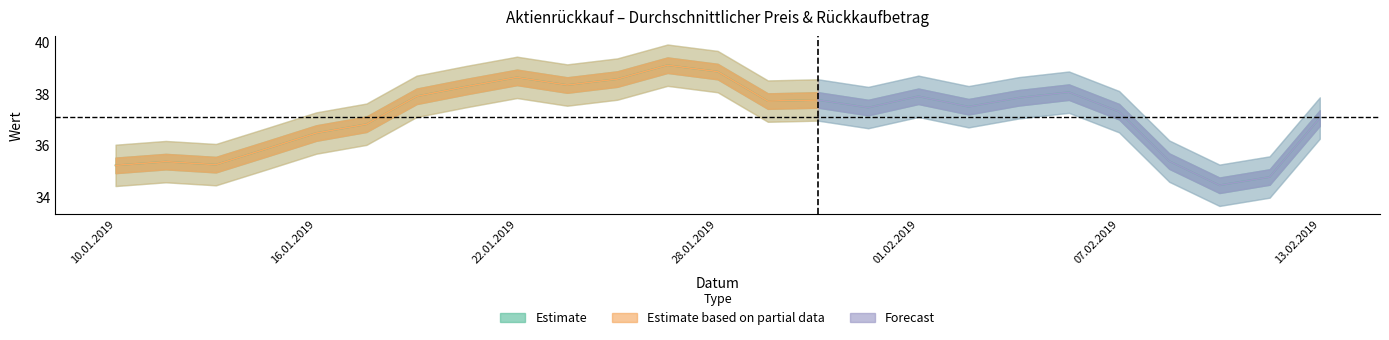

Count the number of categories in the chart.

25